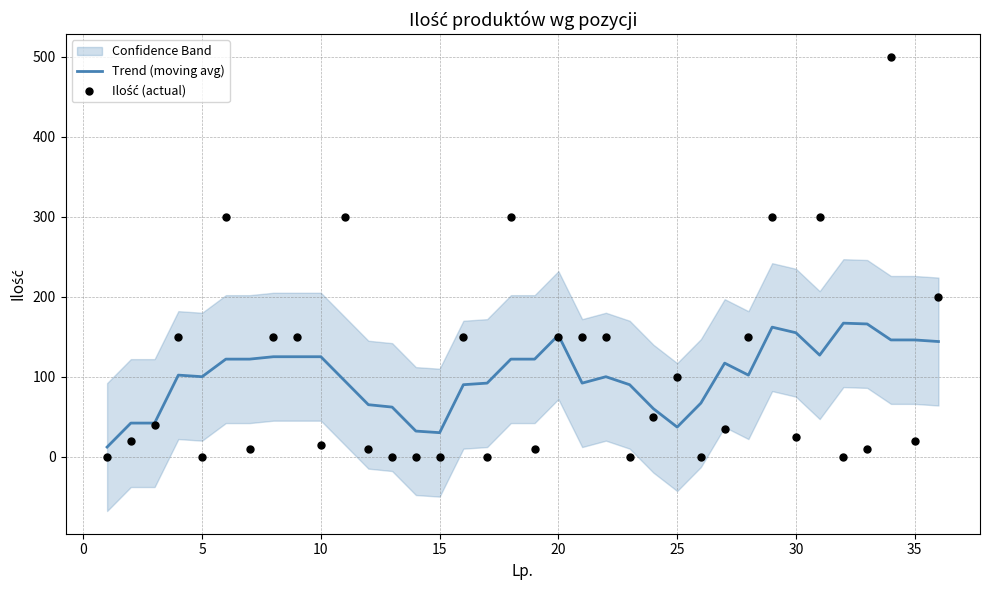

At how many categories does at least one series exceed 53?

31